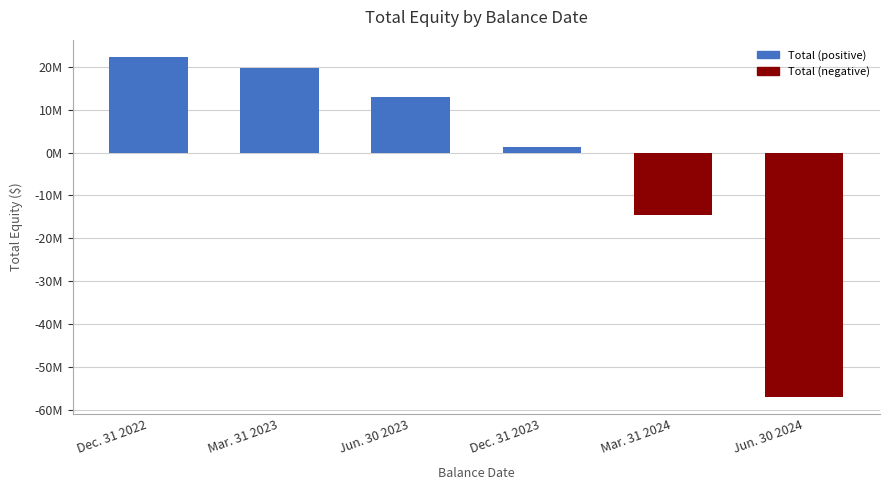

Reading left to right, transcribe all the data shown in this chart.

Dec. 31 2022=22388002	Mar. 31 2023=19693482	Jun. 30 2023=13075925	Dec. 31 2023=1404476	Mar. 31 2024=-14497912	Jun. 30 2024=-57014360